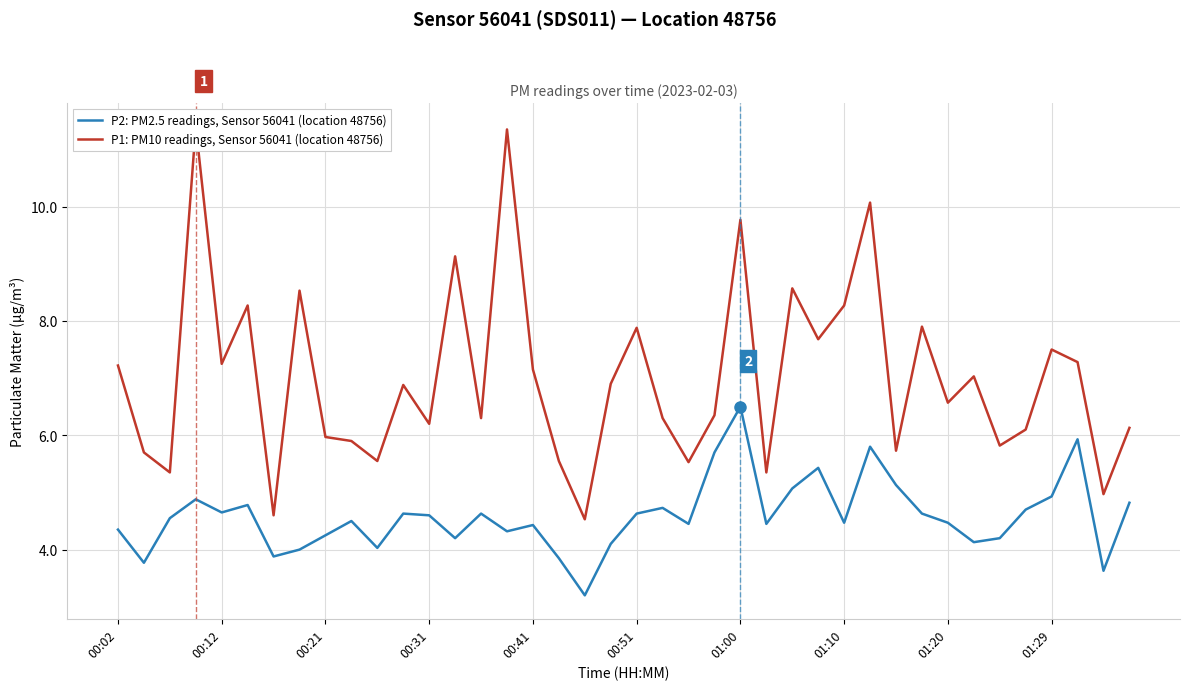

What are all the series names shown in the legend?

P2: PM2.5 readings, Sensor 56041 (location 48756), P1: PM10 readings, Sensor 56041 (location 48756)